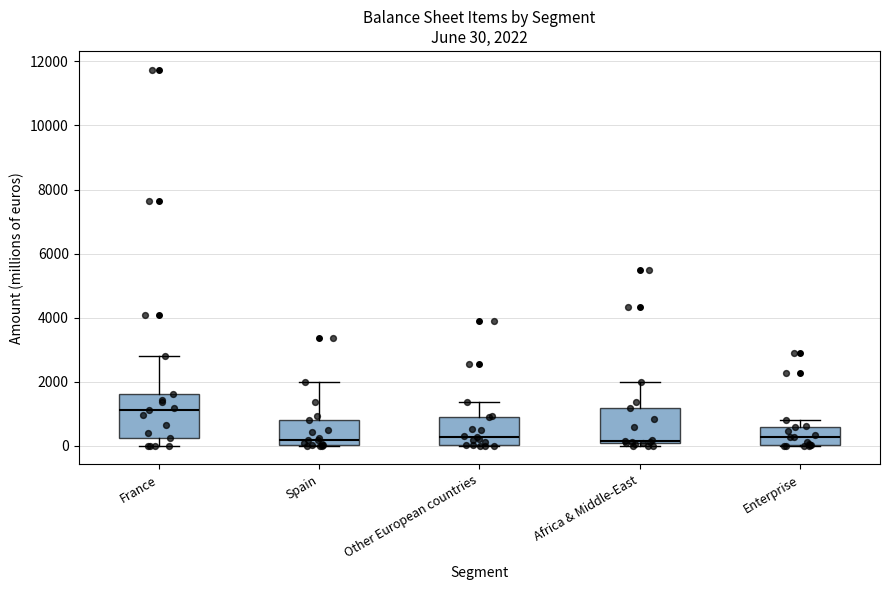

Which box is the tallest, from its lower edge to its upper edge?

France